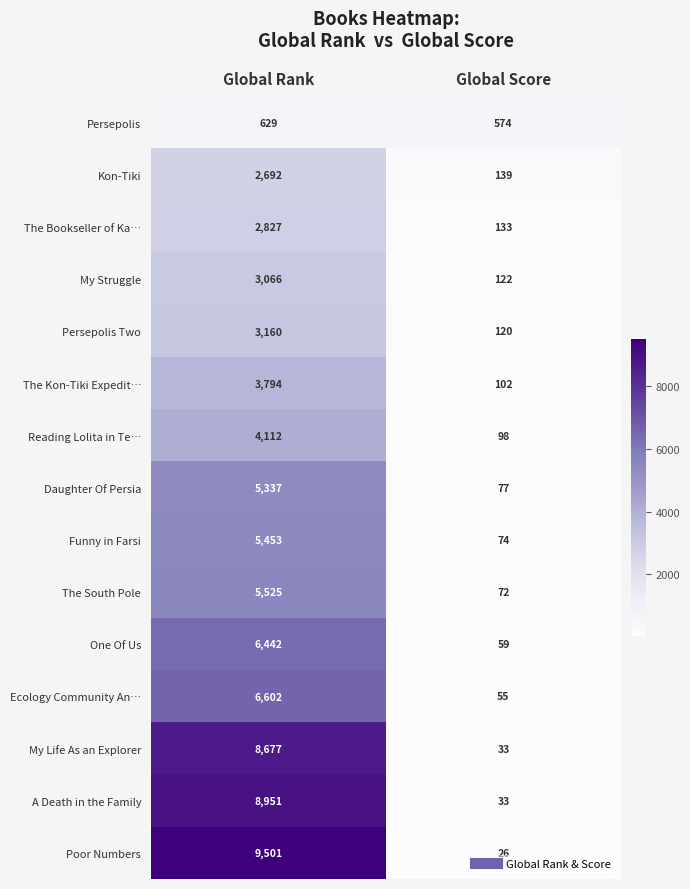

Reading left to right, transcribe all the data shown in this chart.

Persepolis: 629	574
Kon-Tiki: 2692	139
The Bookseller of Ka…: 2827	133
My Struggle: 3066	122
Persepolis Two: 3160	120
The Kon-Tiki Expedit…: 3794	102
Reading Lolita in Te…: 4112	98
Daughter Of Persia: 5337	77
Funny in Farsi: 5453	74
The South Pole: 5525	72
One Of Us: 6442	59
Ecology Community An…: 6602	55
My Life As an Explorer: 8677	33
A Death in the Family: 8951	33
Poor Numbers: 9501	26